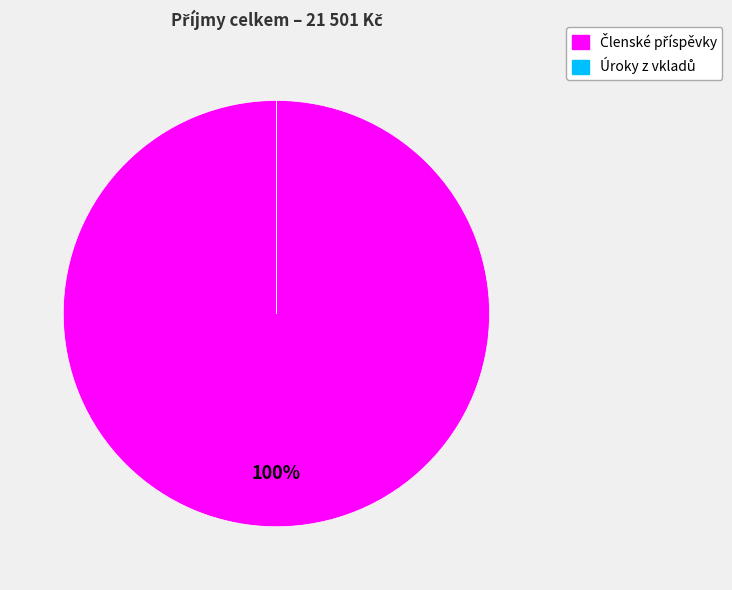

Does any single category account for the majority?

Yes